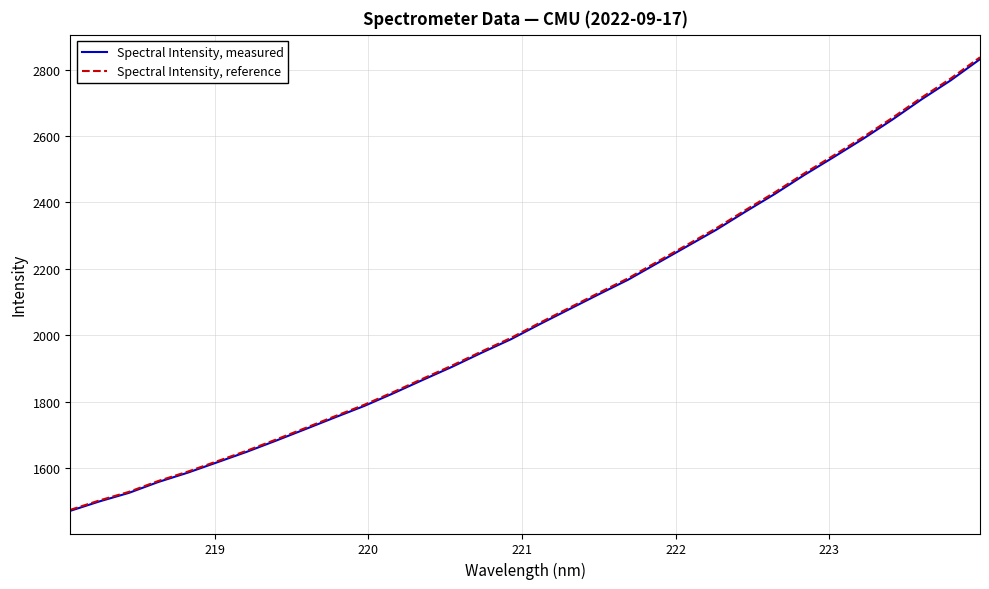

Which series has the largest range (max minus min)?

Spectral Intensity, reference